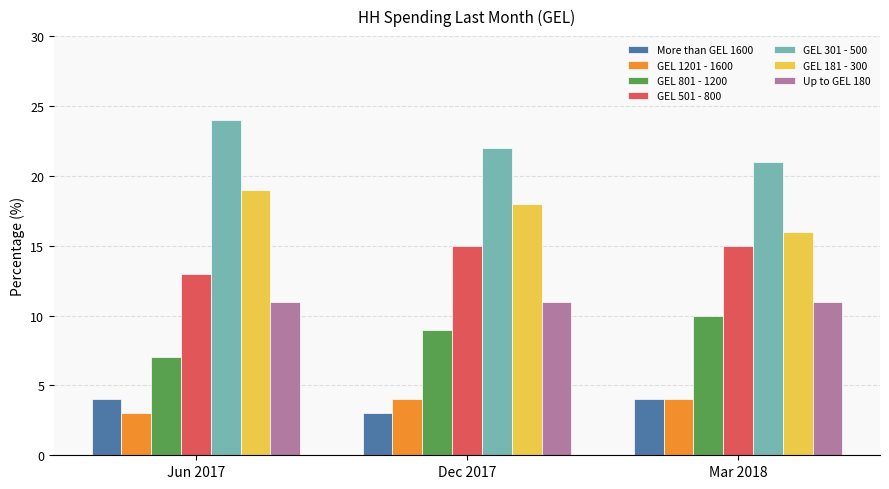

What is the difference between the highest and lowest values at Dec 2017?

19